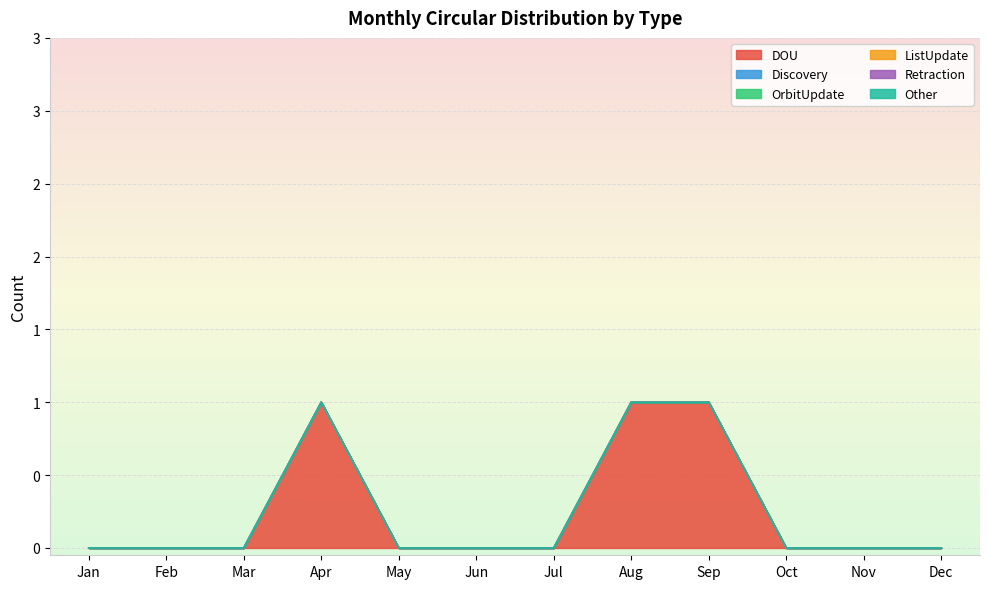

True or false: OrbitUpdate and Other cross at least once.

False